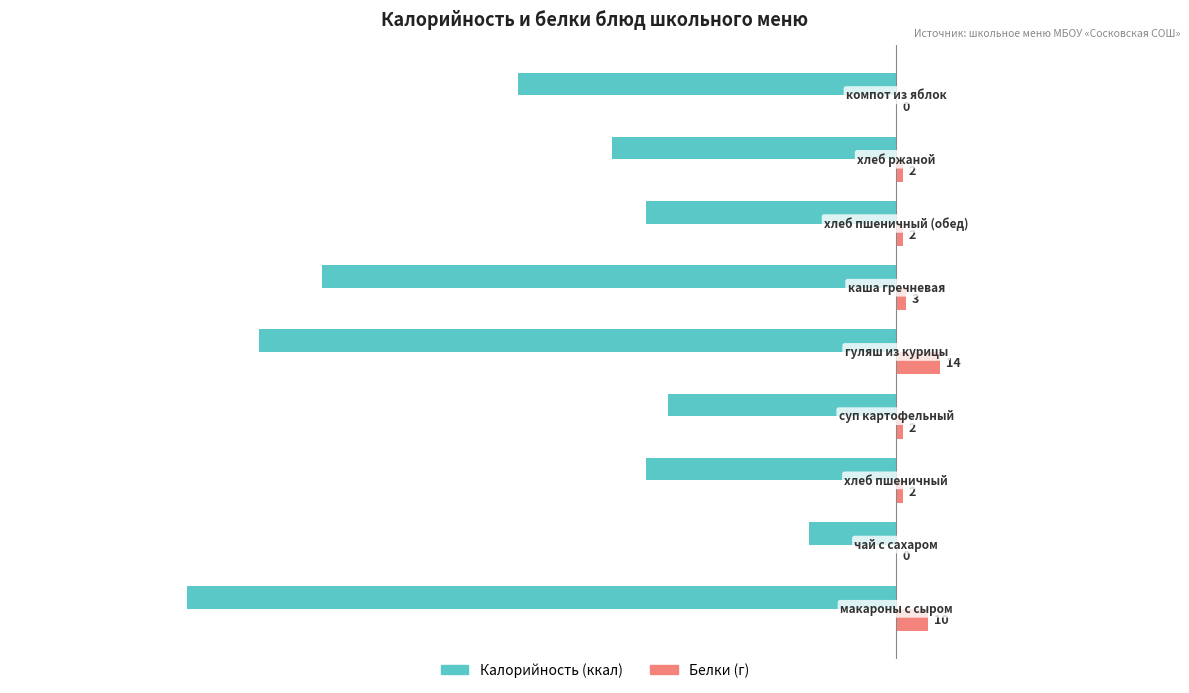

How many categories are shown in the chart?

9